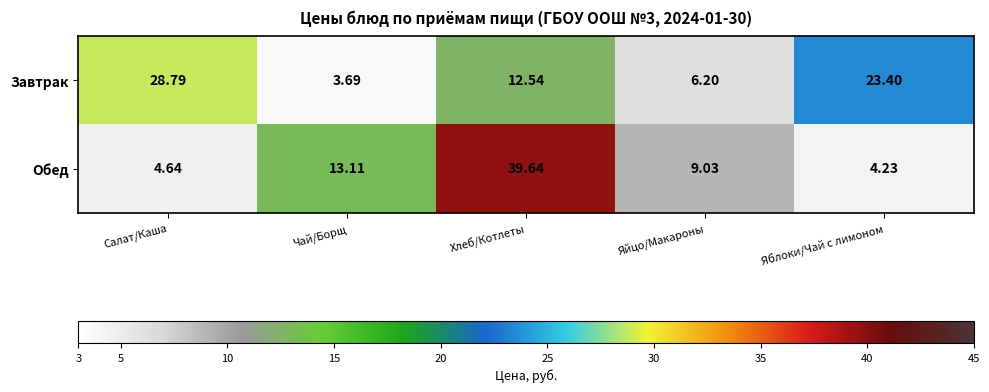

Which series changed the most between Чай/Борщ and Яблоки/Чай с лимоном?

Завтрак